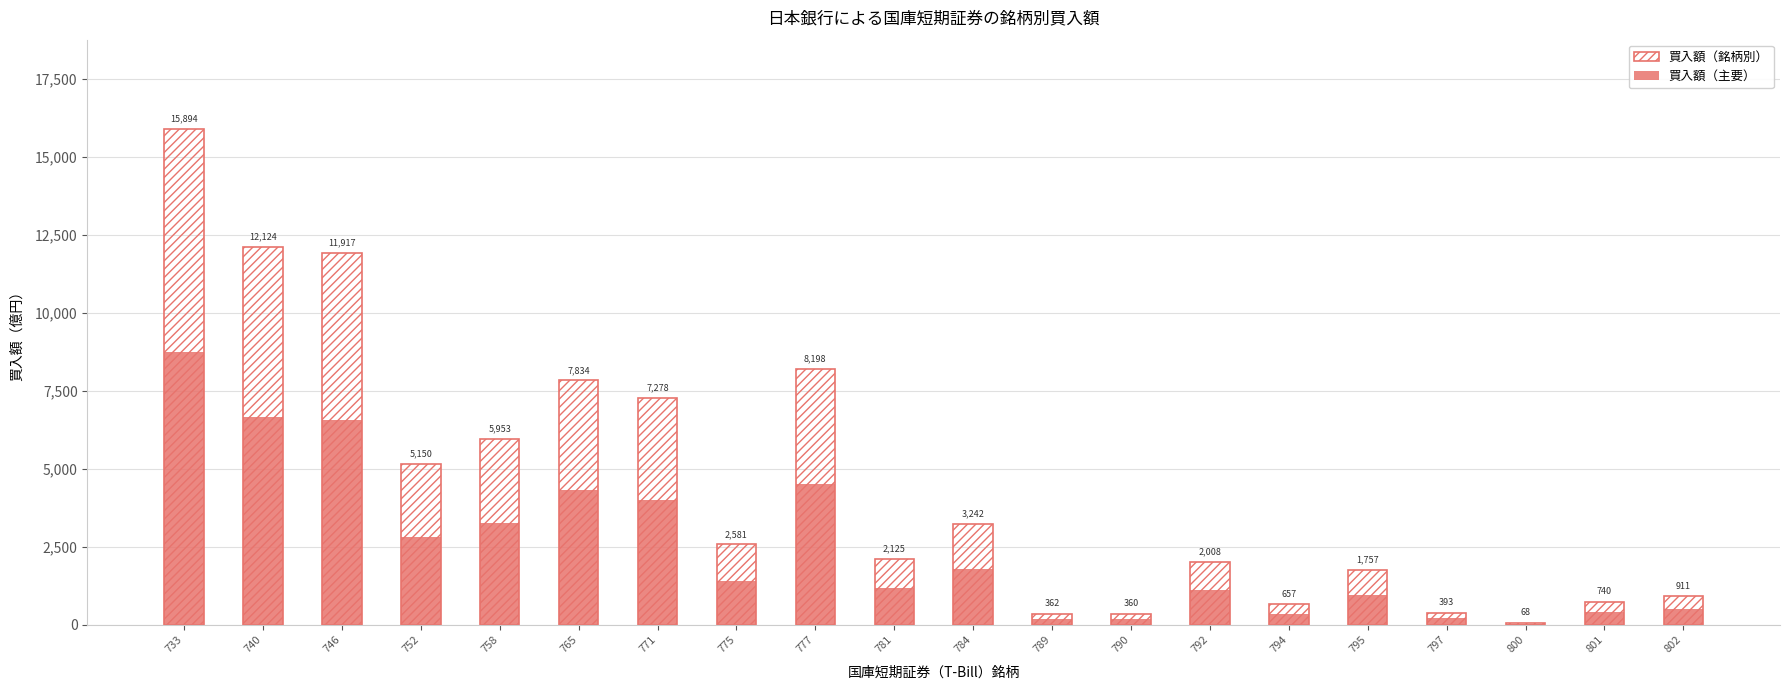

What is the value of the 買入額（主要） bar at the 17th from the left?

216.2